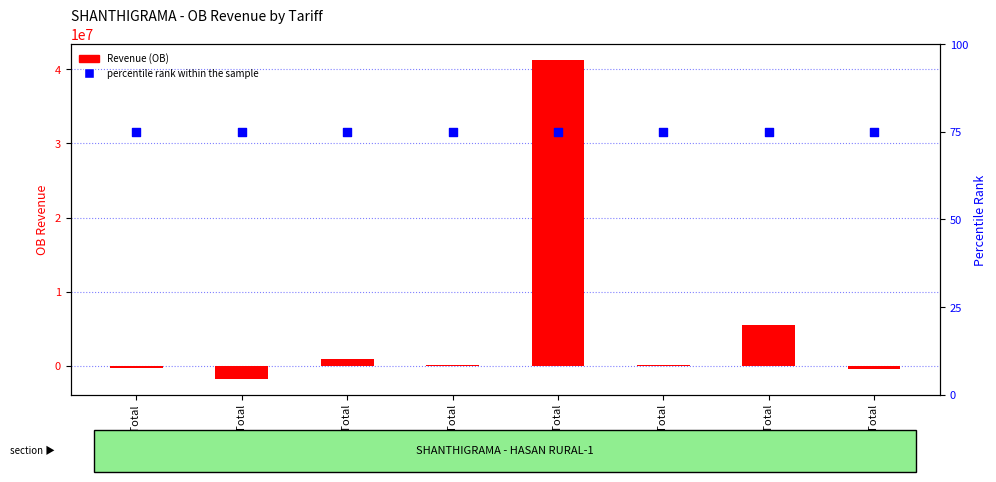

What are all the series names shown in the legend?

Revenue (OB), percentile rank within the sample